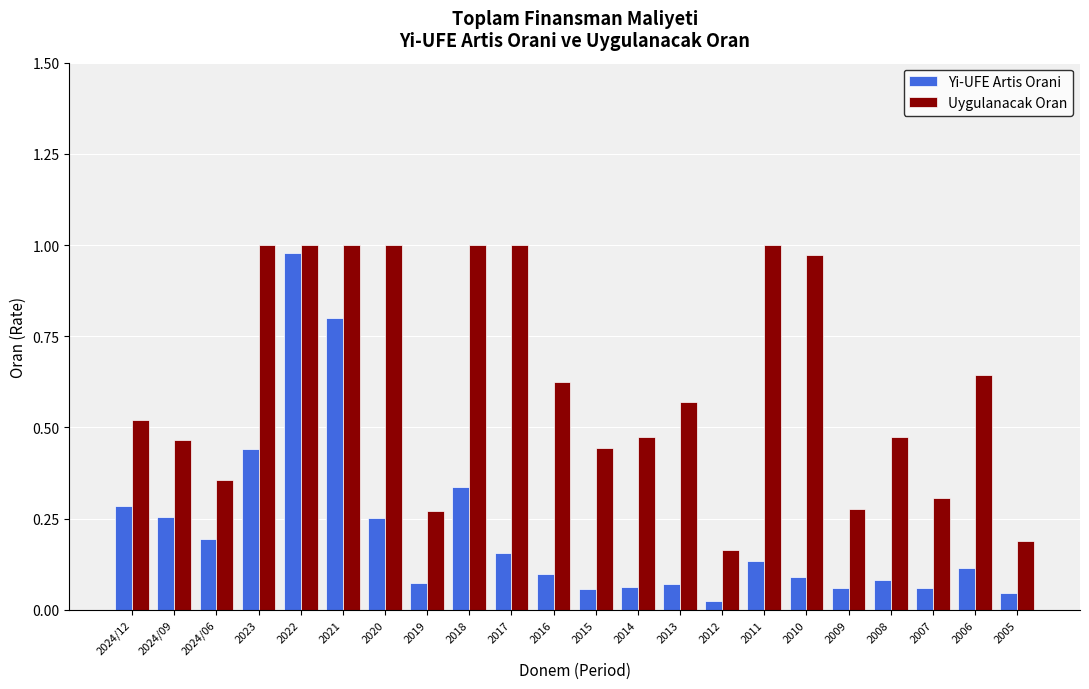

Is the value of Yi-UFE Artis Orani at 2013 greater than the value of Uygulanacak Oran at 2017?

No